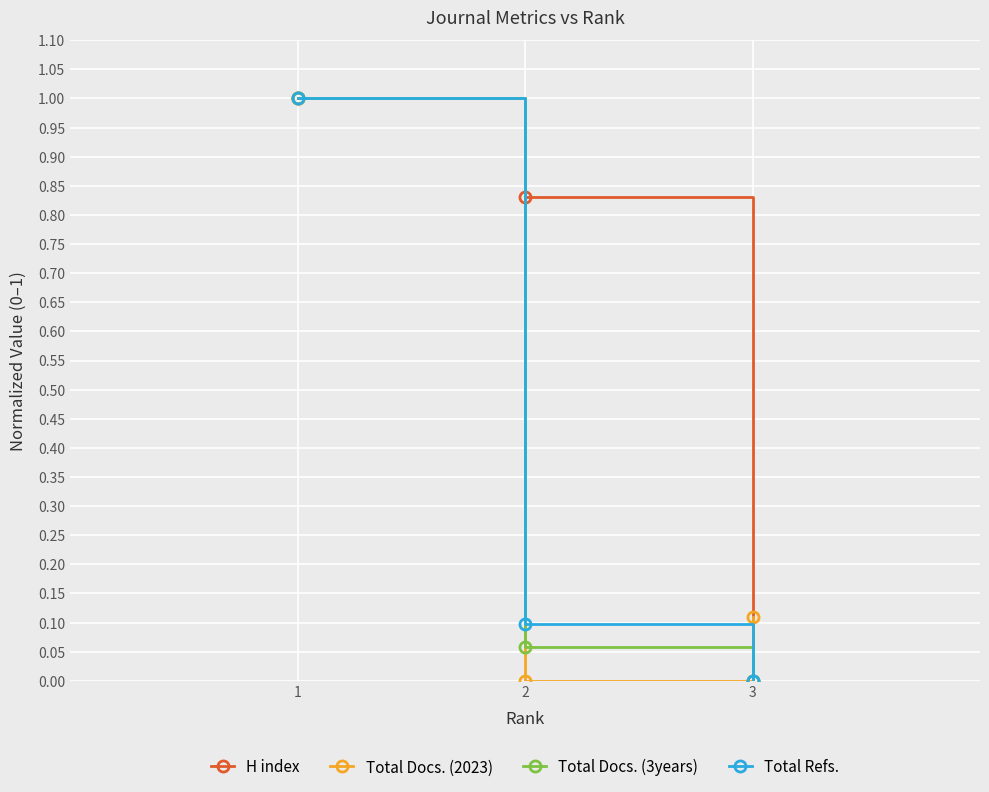

What is the value of the H index point at the 1st from the left?

1.0